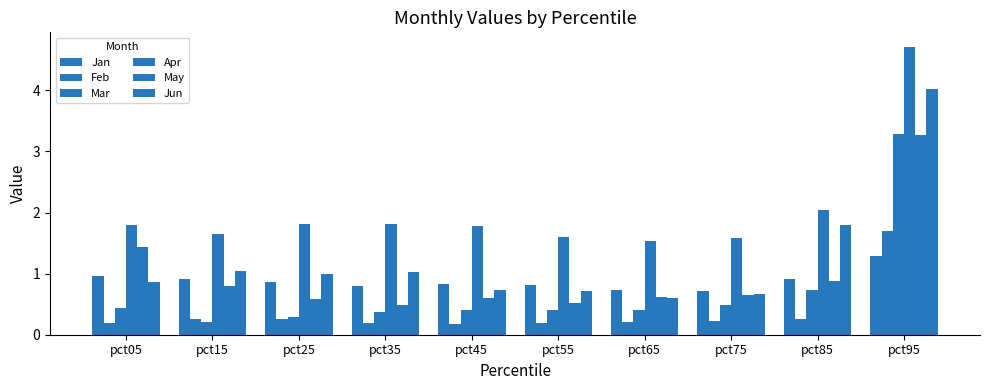

Rank the categories by Jan value from lowest to highest.

pct75, pct65, pct35, pct55, pct45, pct25, pct85, pct15, pct05, pct95